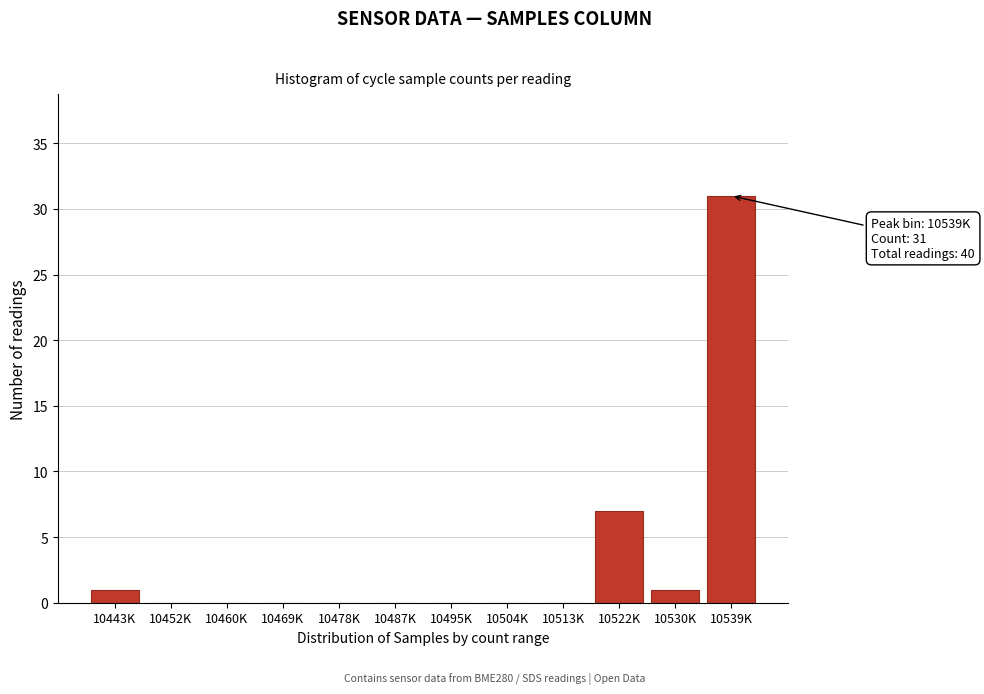

Reading right to left, transcribe all the data shown in this chart.

10539K=31	10530K=1	10522K=7	10513K=0	10504K=0	10495K=0	10487K=0	10478K=0	10469K=0	10460K=0	10452K=0	10443K=1